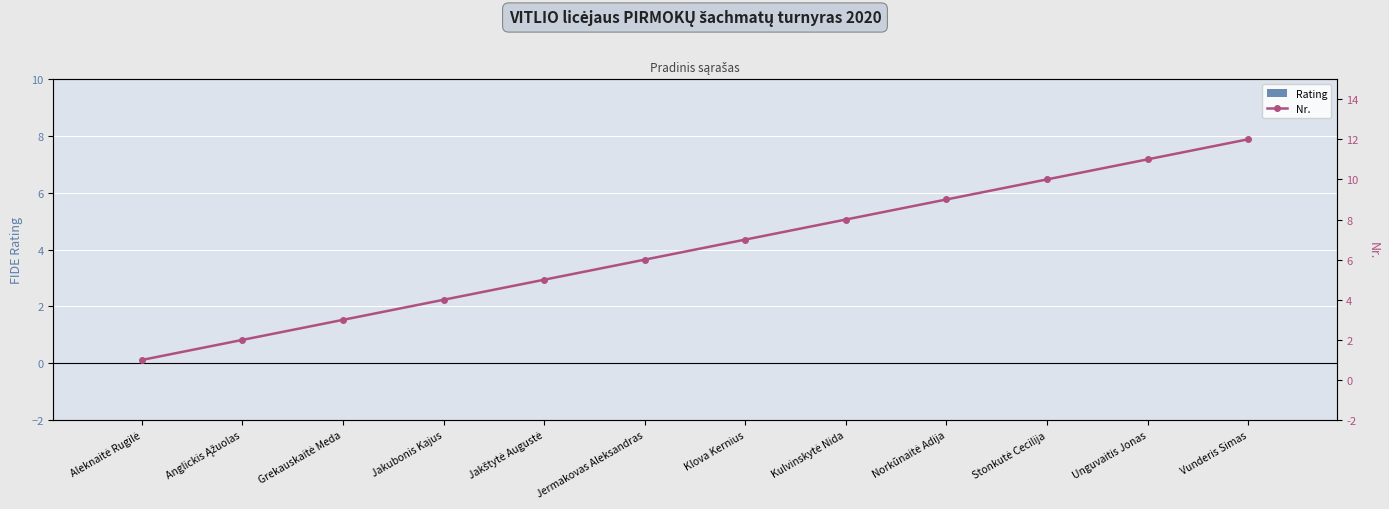

At which category is the sum across all series the highest?

Vunderis Simas